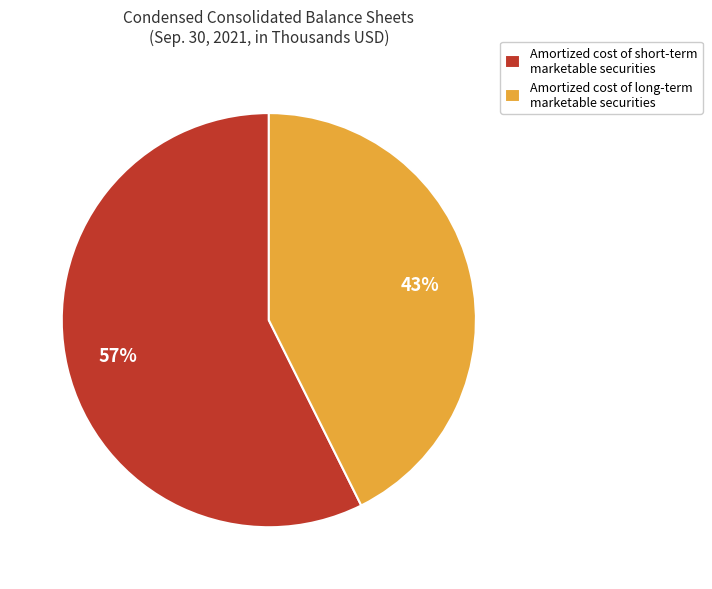

Combined, do Amortized cost of long-term marketable securities and Amortized cost of short-term marketable securities account for over 50%?

Yes